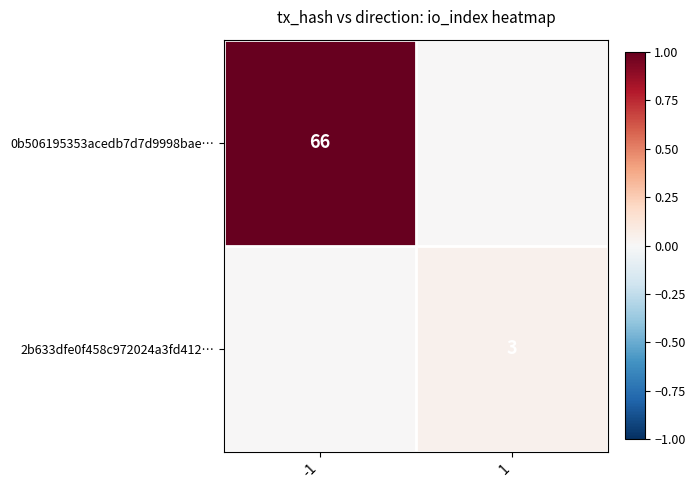

Is it true that 2b633dfe0f458c972024a3fd412… equals 2 at 1?

False